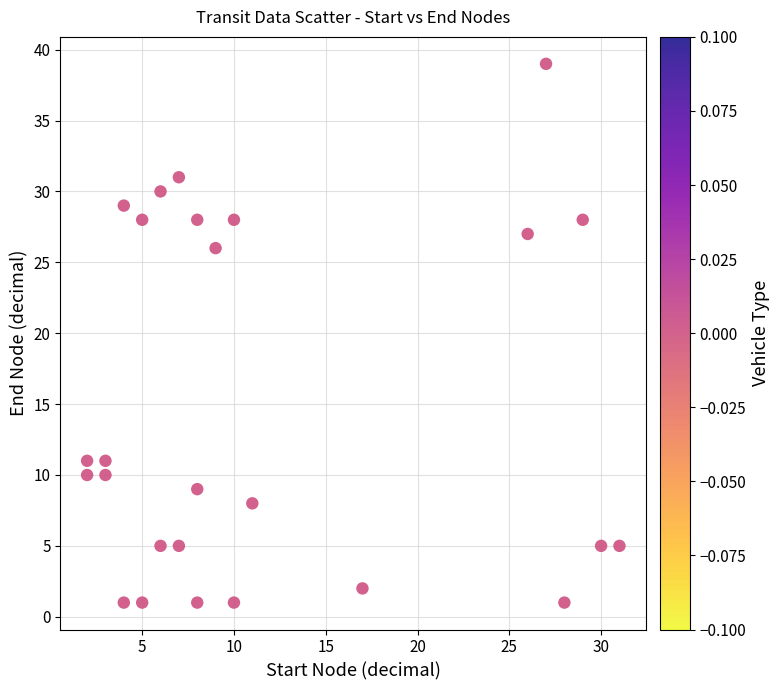

What is the range of Y values (max minus min)?

38